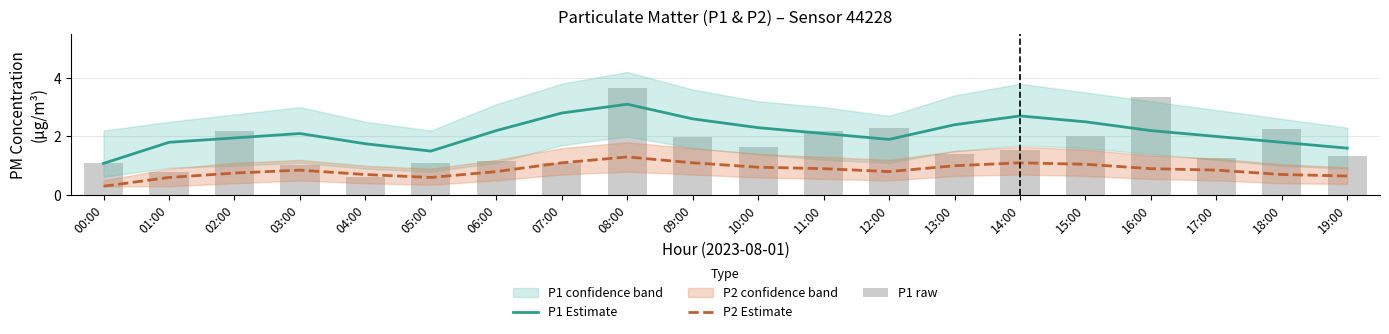

Count the number of categories in the chart.

20